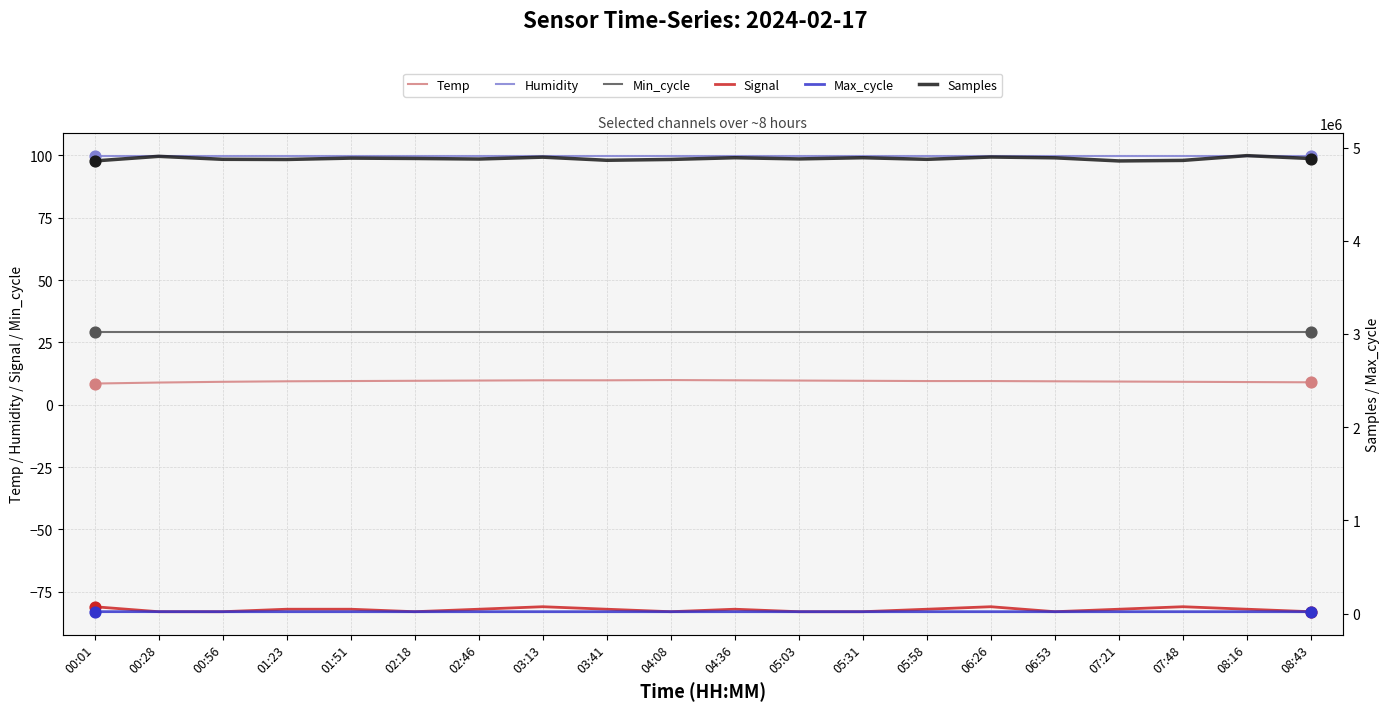

At which category is the sum across all series the highest?

08:16